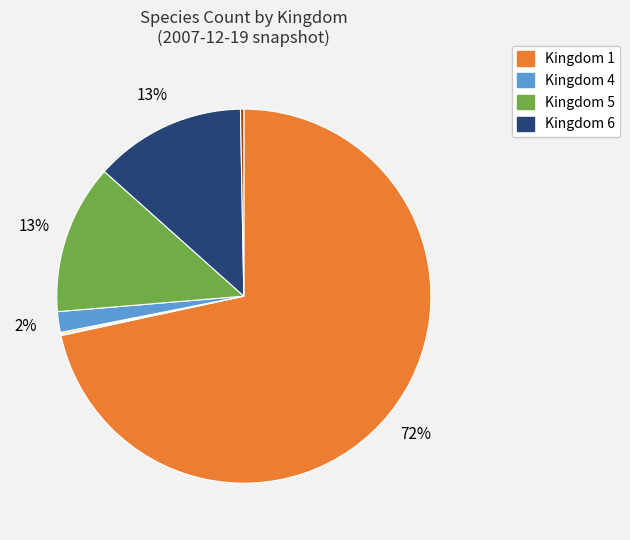

Is there a majority slice in this chart?

Yes